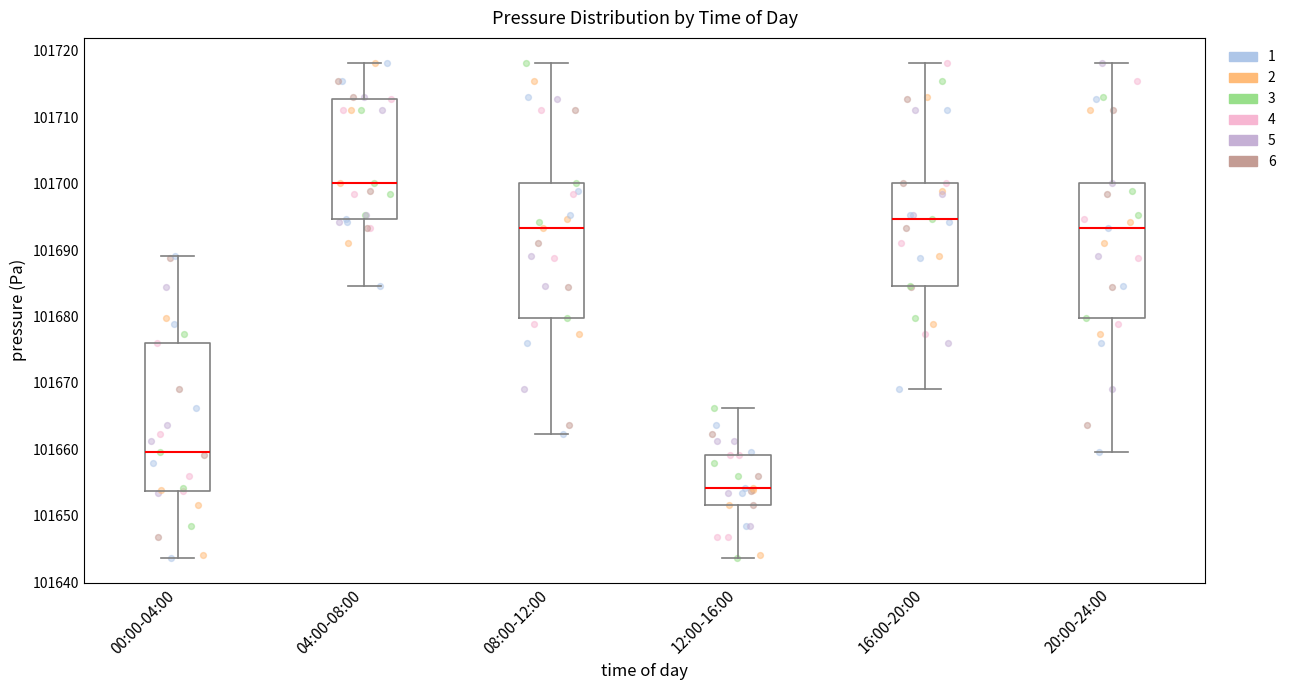

Comparing the boxes themselves (not the whiskers), which one is the tallest?

00:00-04:00